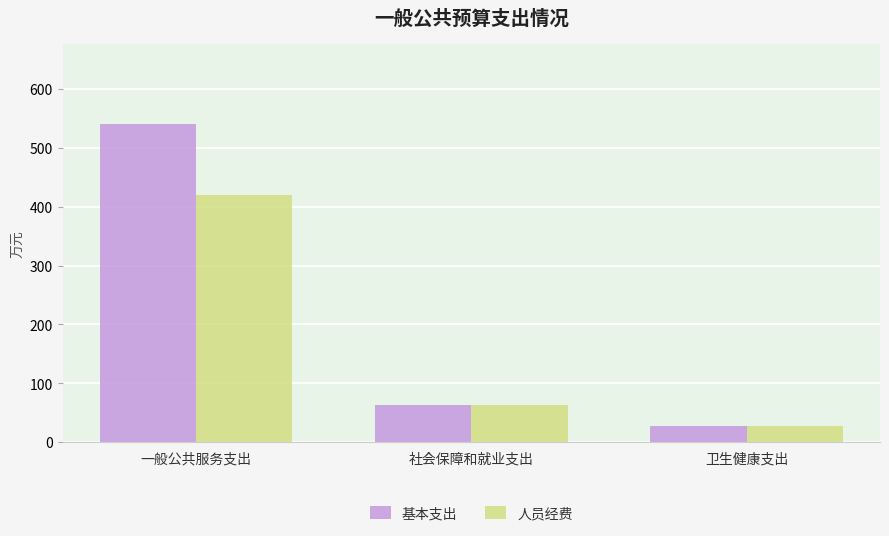

Reading left to right, transcribe all the data shown in this chart.

基本支出: 541.2	62.4	26.8
人员经费: 419.5	62.4	26.8